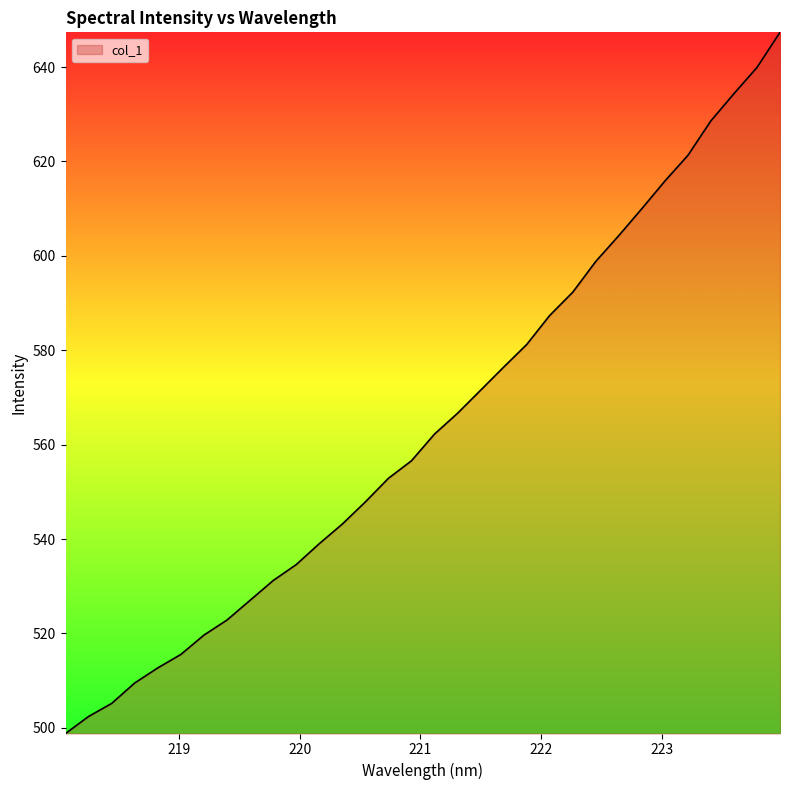

What is the difference between the maximum and minimum values?

148.6